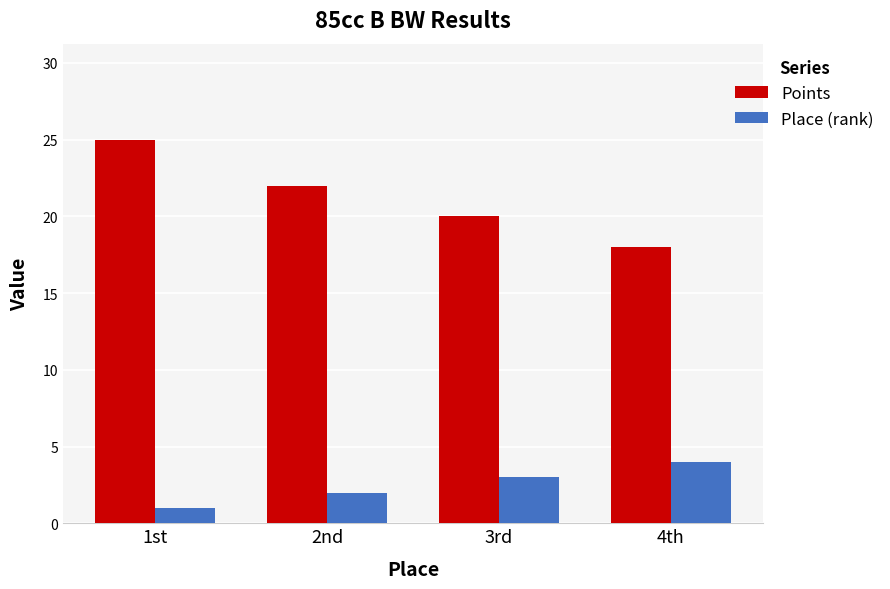

What is the smallest value displayed?

1